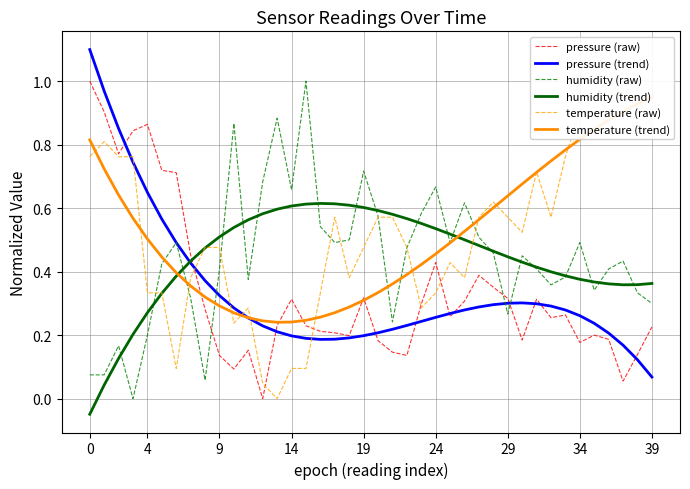

True or false: pressure (raw) and humidity (raw) intersect in this chart.

True